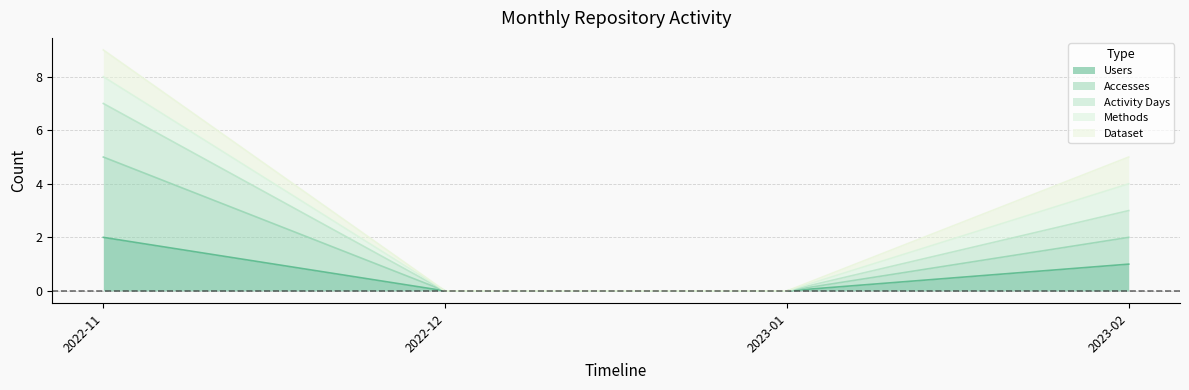

How many positive values does the Activity Days series have?

2